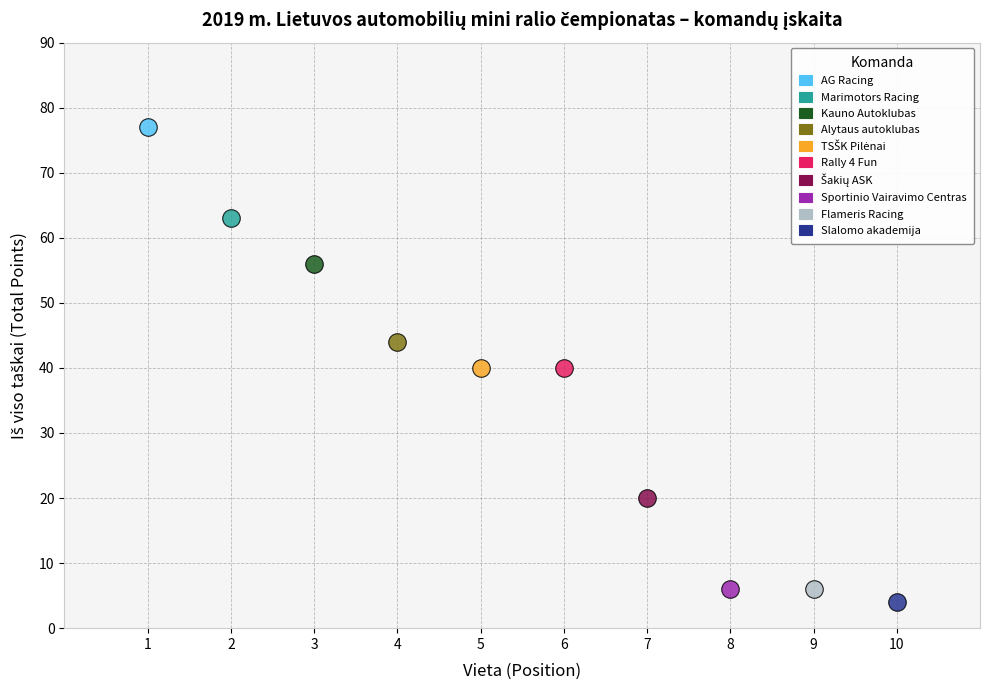

Which series reaches the minimum Y coordinate?

Slalomo akademija